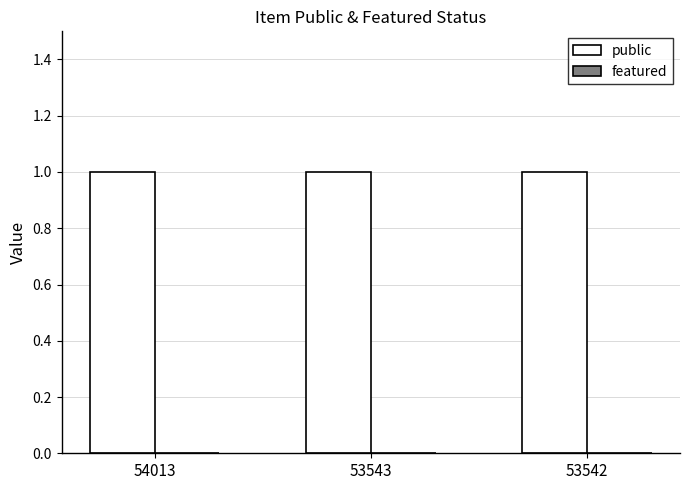

How many series are shown in this chart?

2